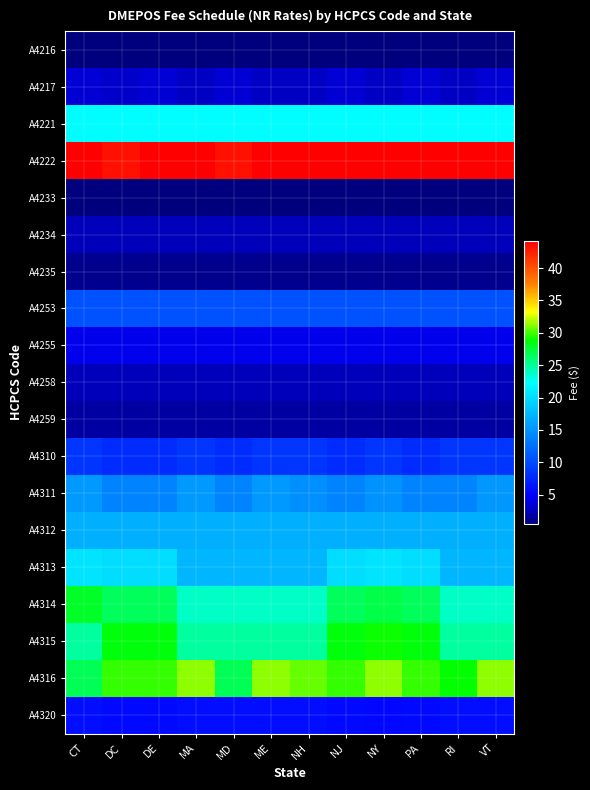

What is the total value across all series at NY?

246.7